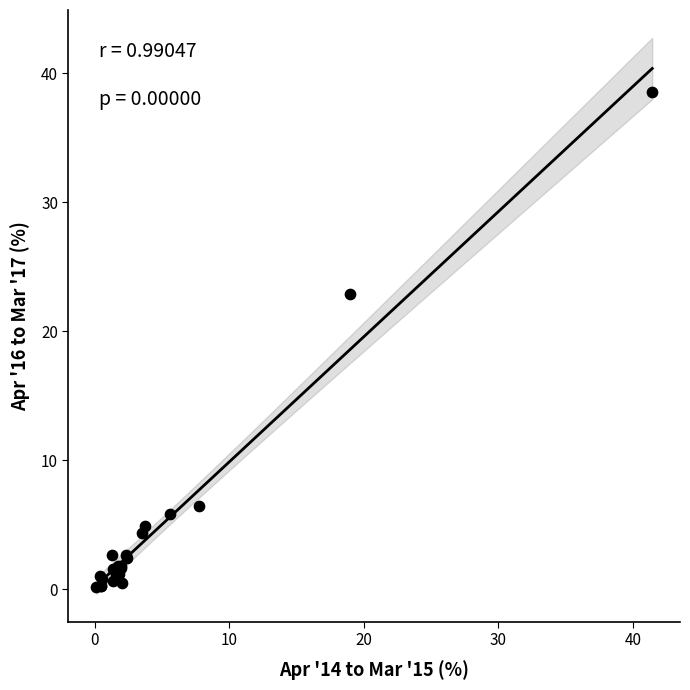

What Y value in the scatter plot is closest to 19?

22.9